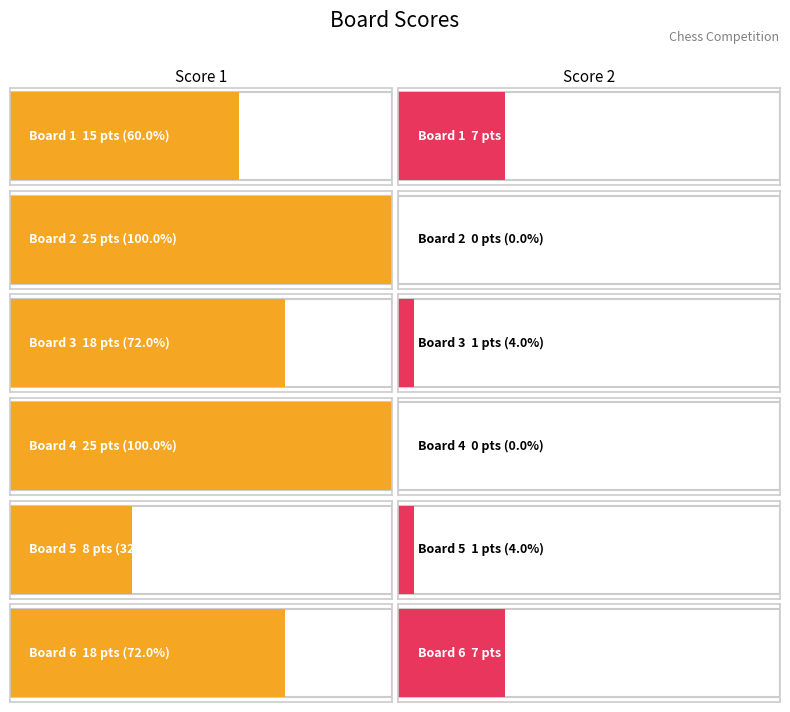

How many distinct data groups are displayed?

2